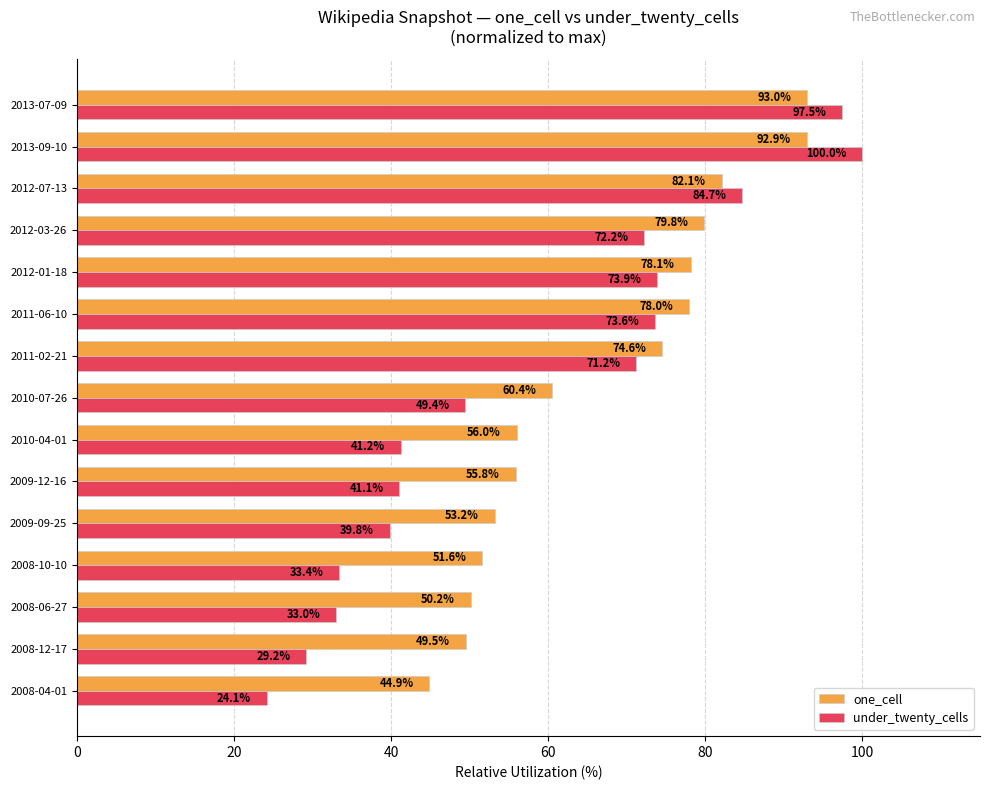

The value of one_cell at 2009-12-16 is 55.8. True or false?

True